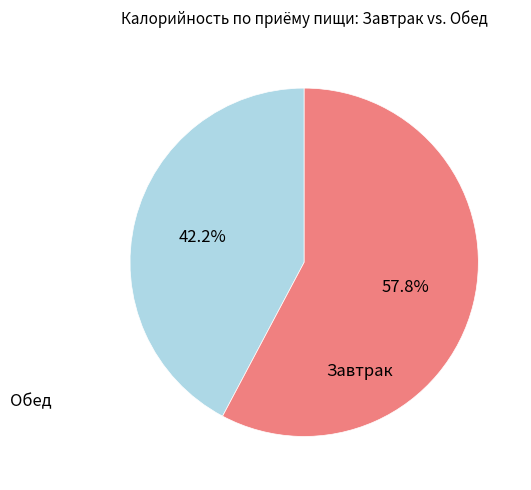

Does any single category account for the majority?

Yes